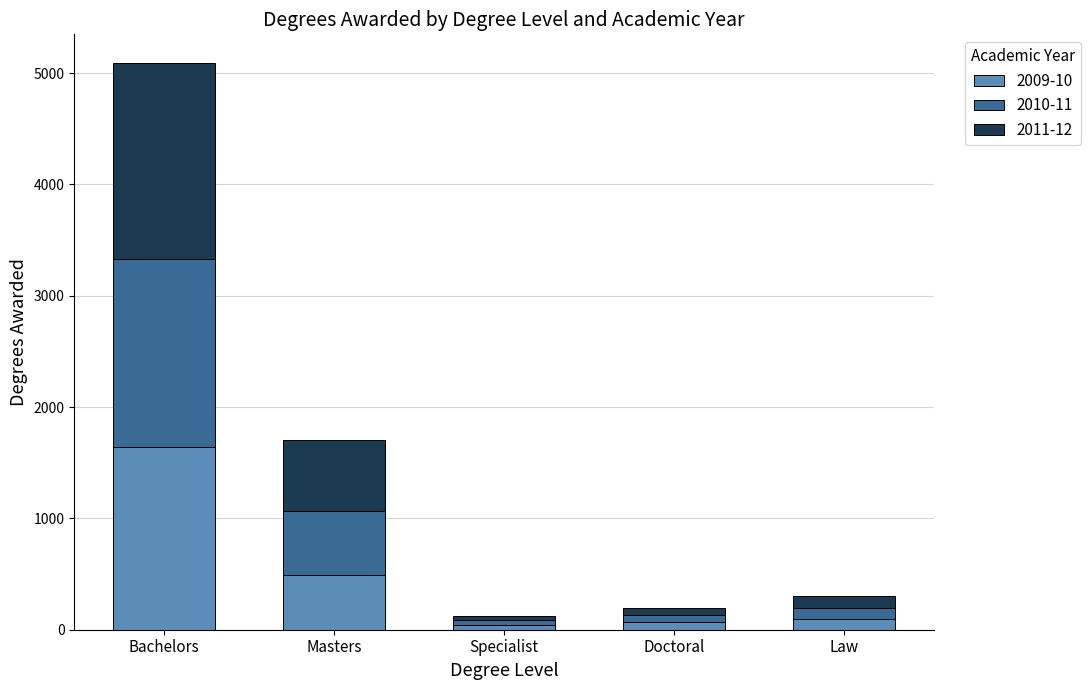

What is the total value across all series at Bachelors?

5093